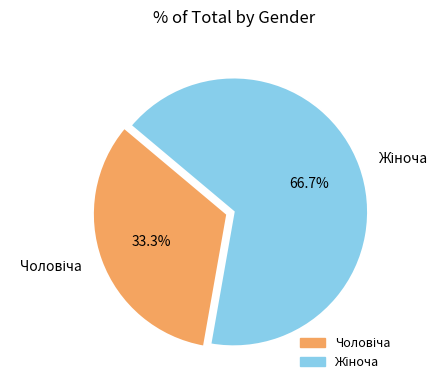

What percentage do Чоловіча and Жіноча together represent?

100.0%